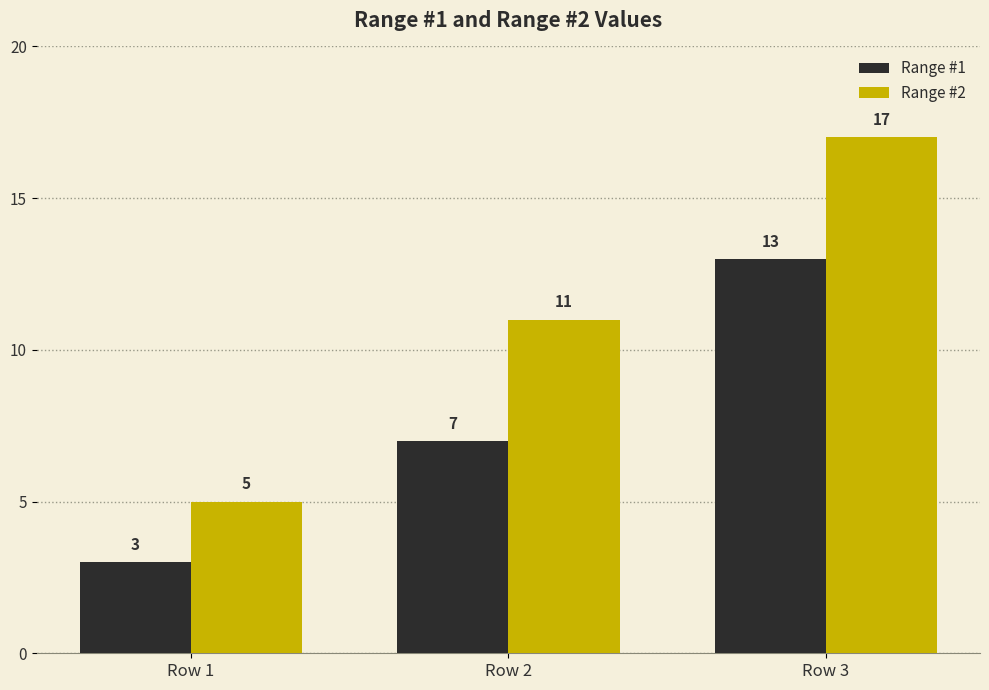

What is the difference between the Range #2 values at Row 3 and Row 1?

12